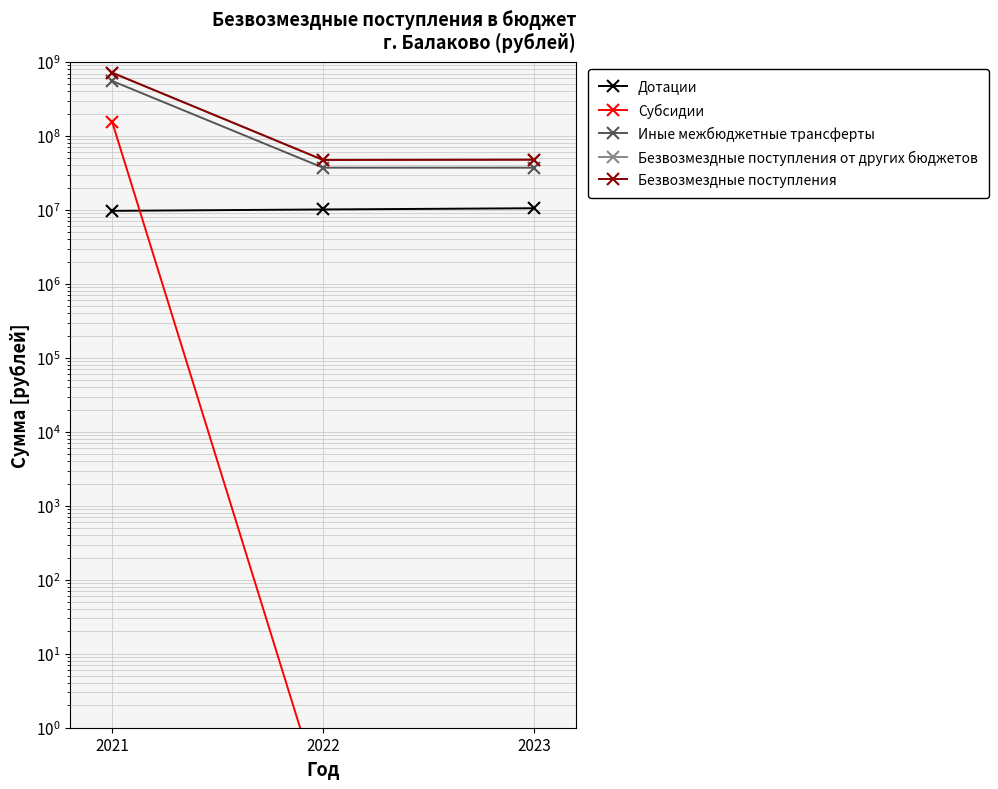

Is the value of Безвозмездные поступления от других бюджетов at 2023 greater than the value of Иные межбюджетные трансферты at 2022?

Yes